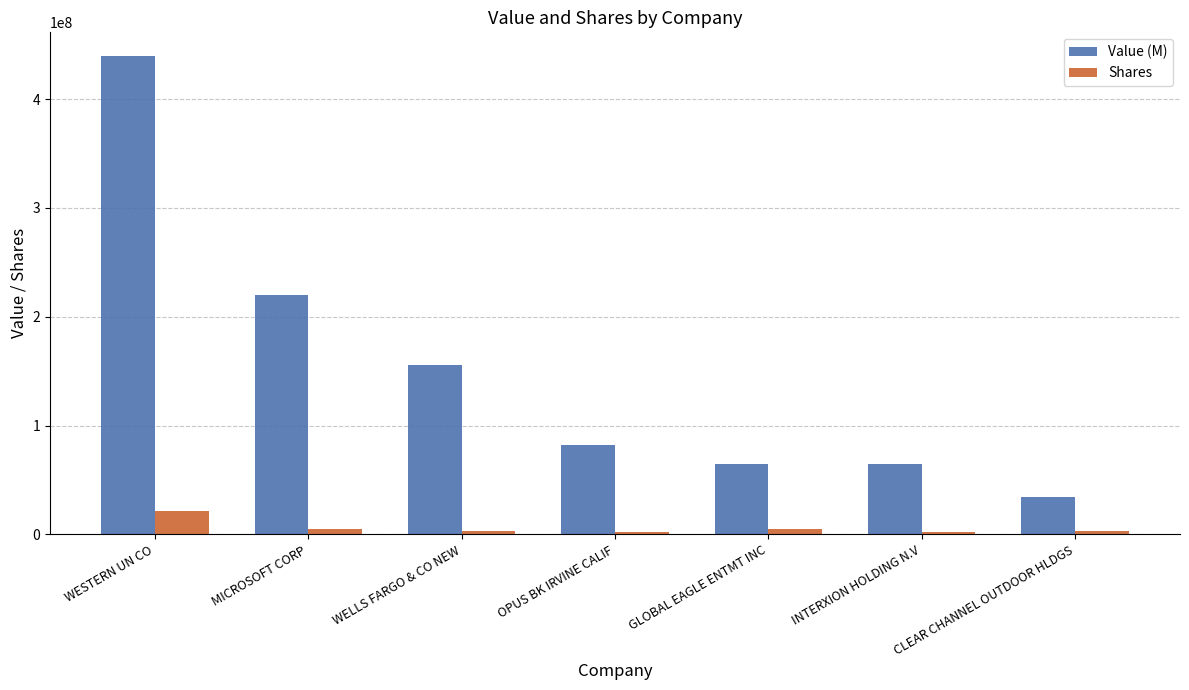

What is the sum of the Value (M) values at GLOBAL EAGLE ENTMT INC and OPUS BK IRVINE CALIF?

147238000